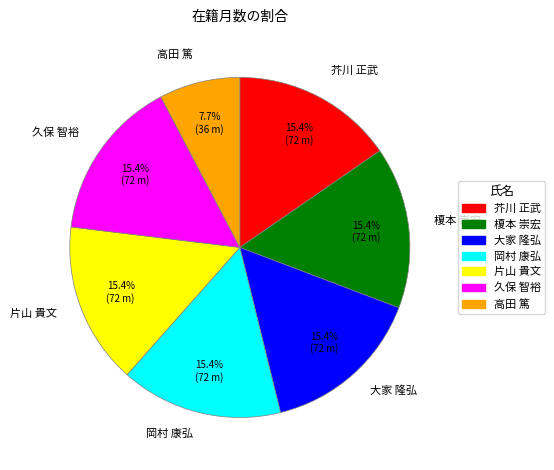

Is there any slice that represents more than half of the pie?

No